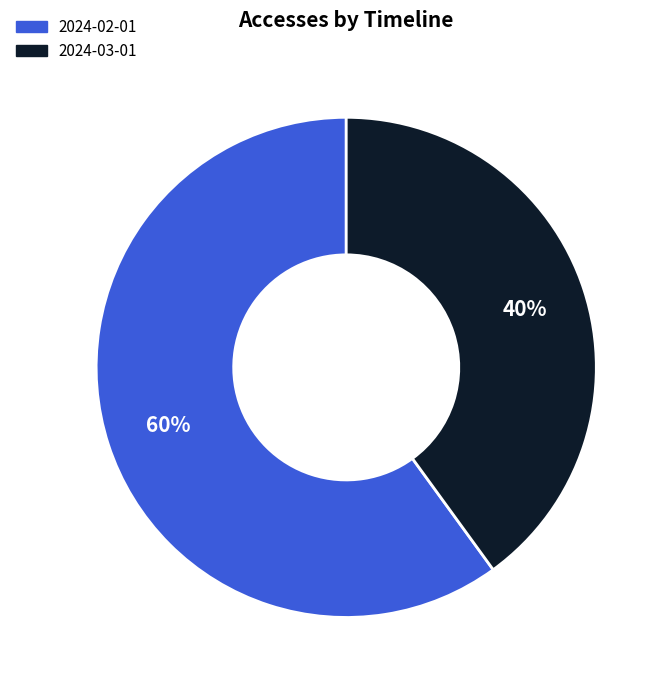

Which slice is the smallest?

2024-03-01